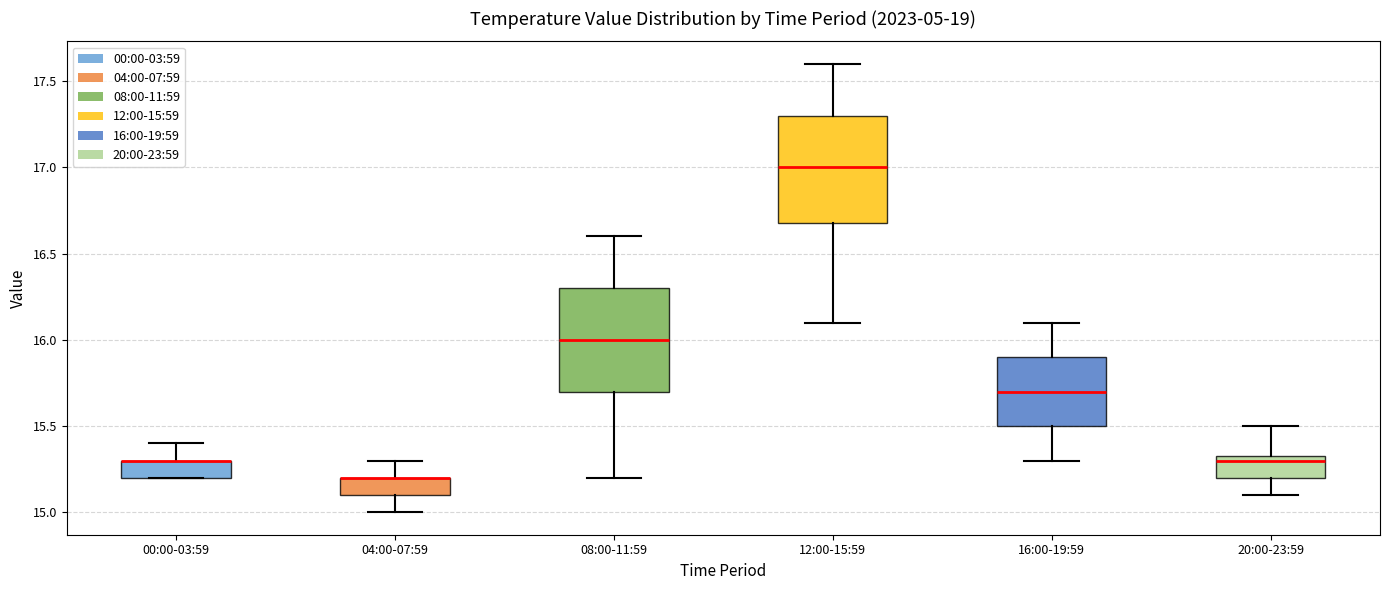

Where is the lower edge of the box for 08:00-11:59 on the y-axis? The values are not printed on the chart, so give them approximately, as read against the axis.

15.70